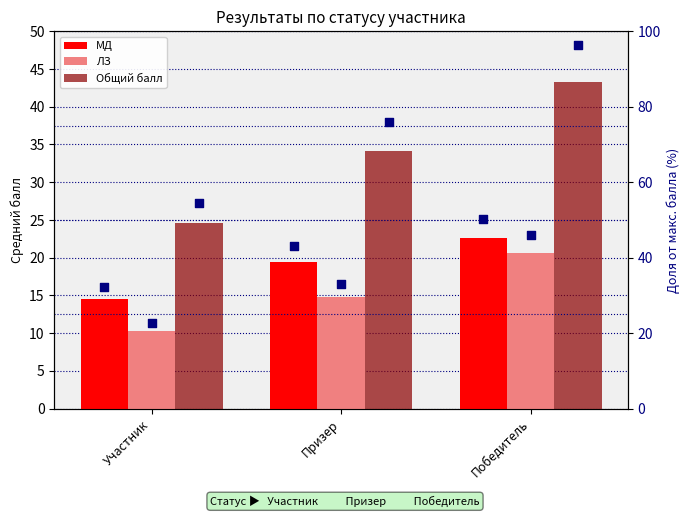

What are all the series names shown in the legend?

МД, ЛЗ, Общий балл, МД %, ЛЗ %, Общий балл %